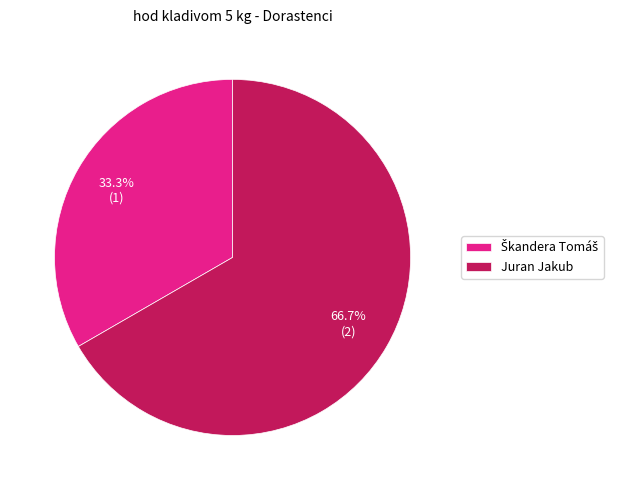

What is the largest slice in the pie chart?

Juran Jakub